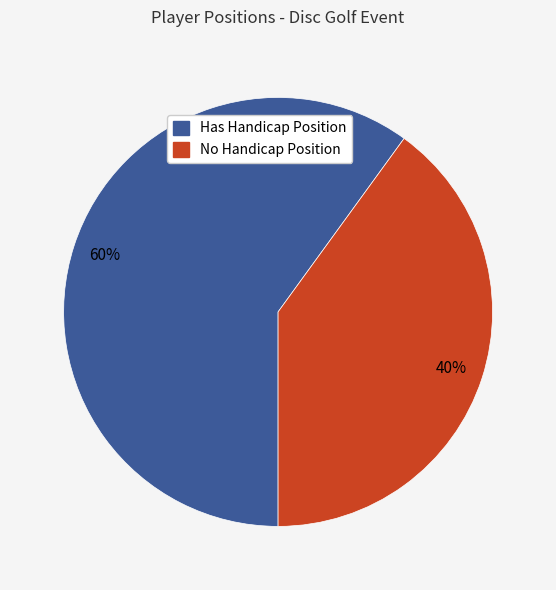

How many segments does this pie chart have?

2